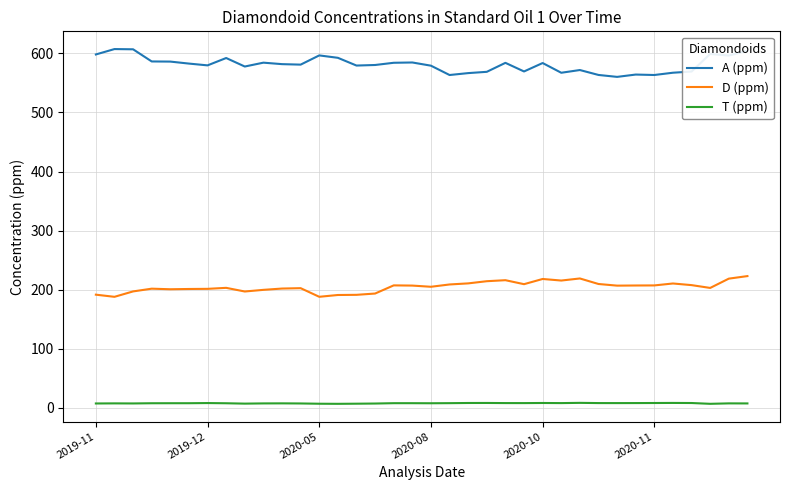

True or false: D (ppm) and T (ppm) cross at least once.

False